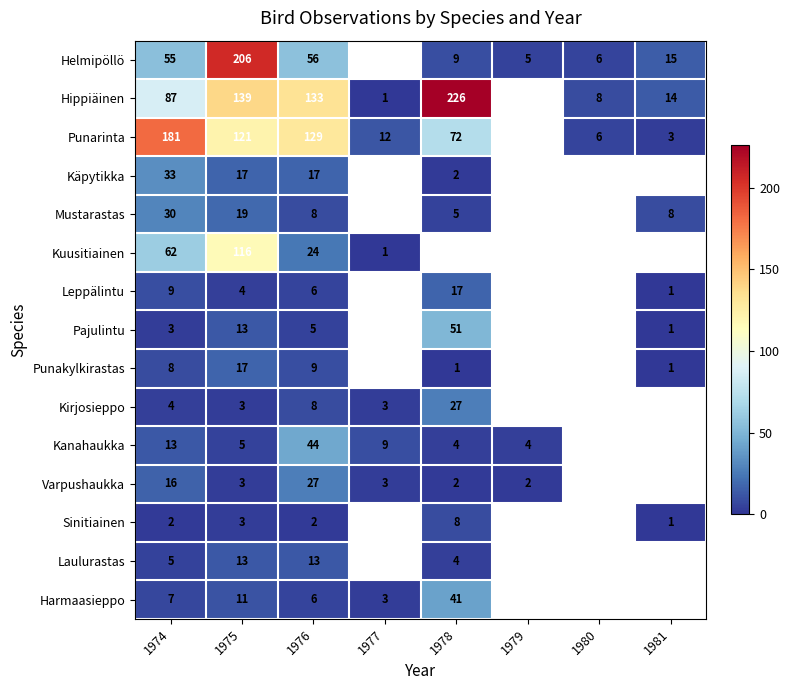

At which category is the sum across all series the highest?

1975